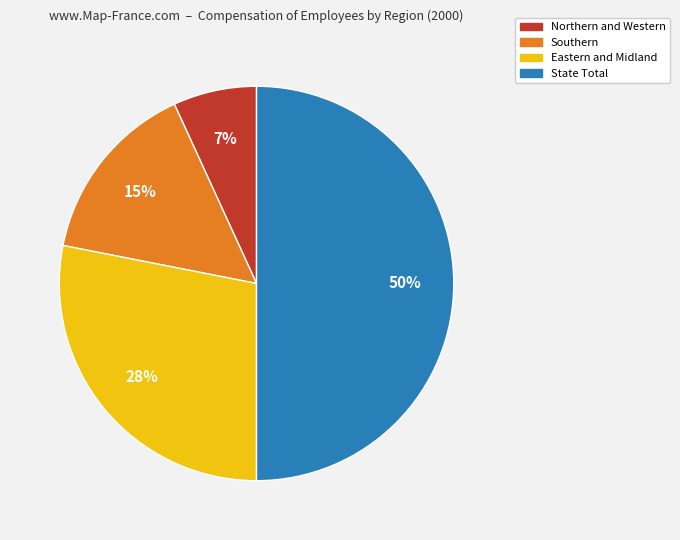

Count the number of slices in the pie.

4